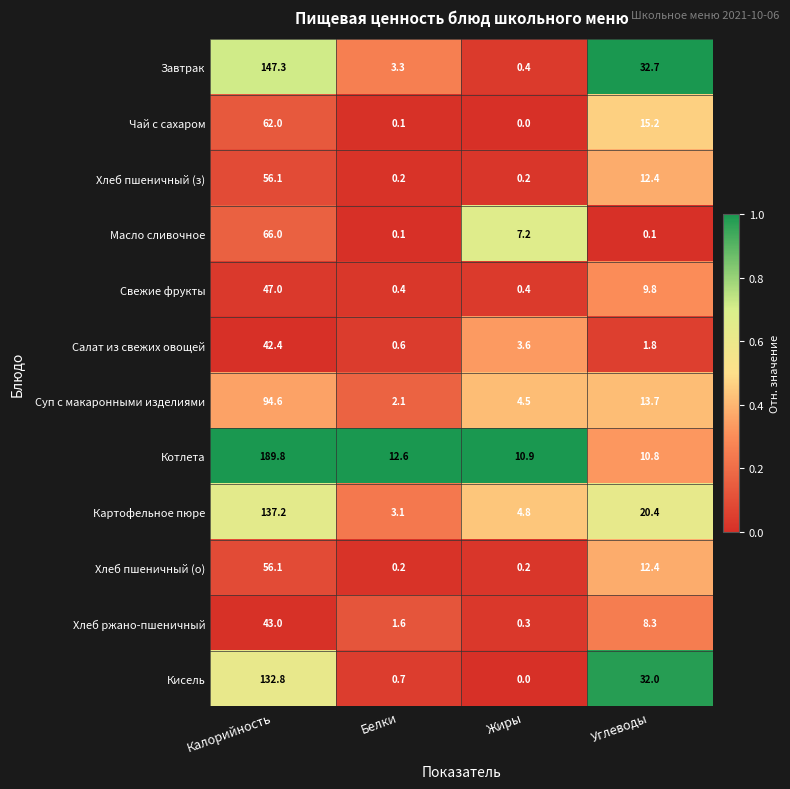

At which category does the chart reach its peak across all series?

Калорийность